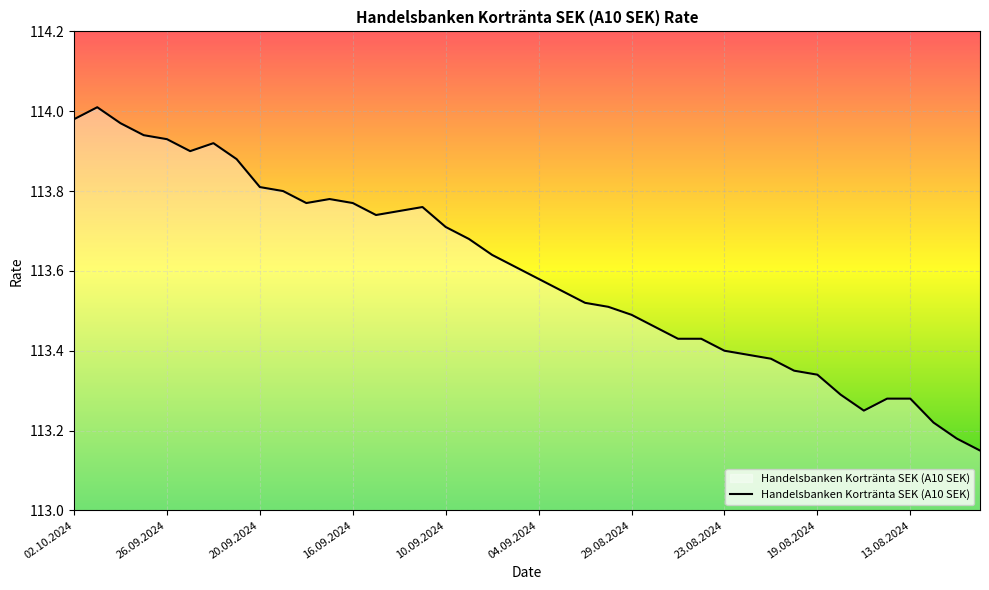

What is the difference between the maximum and minimum values?

0.9